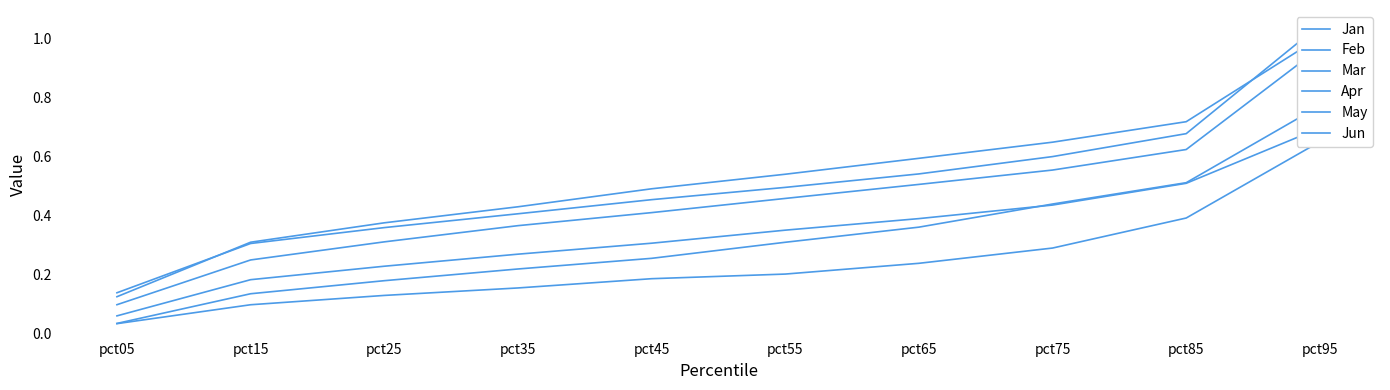

True or false: Jun and May intersect in this chart.

False